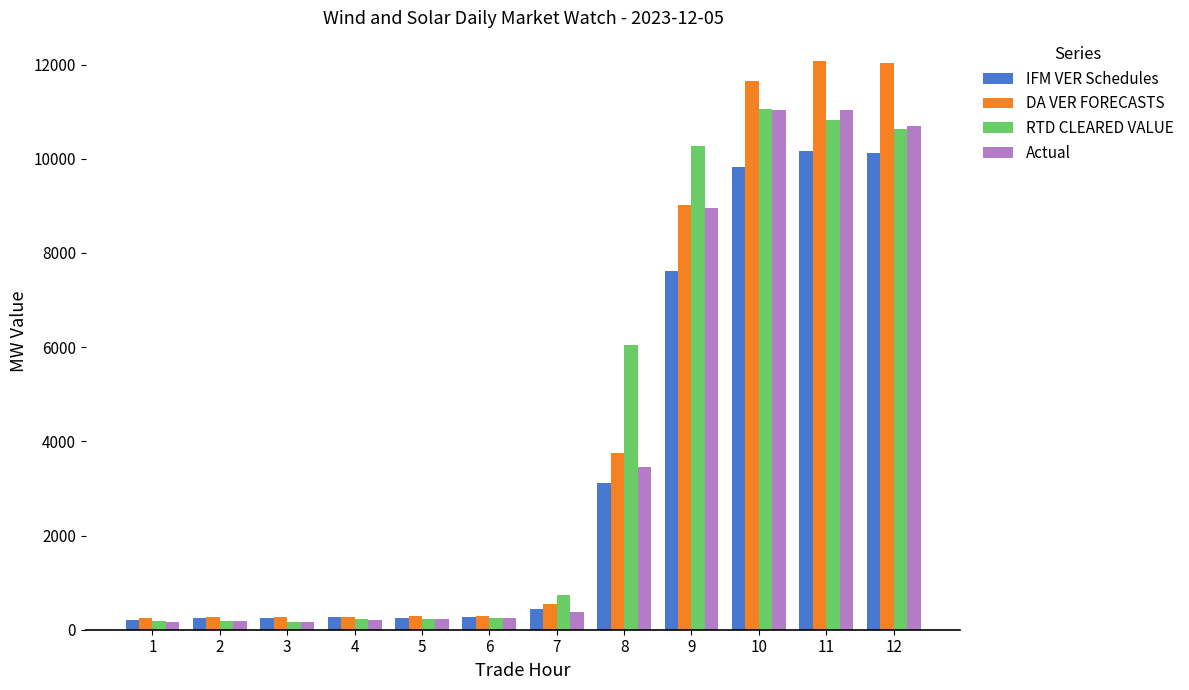

What is the maximum value for DA VER FORECASTS?

12079.3